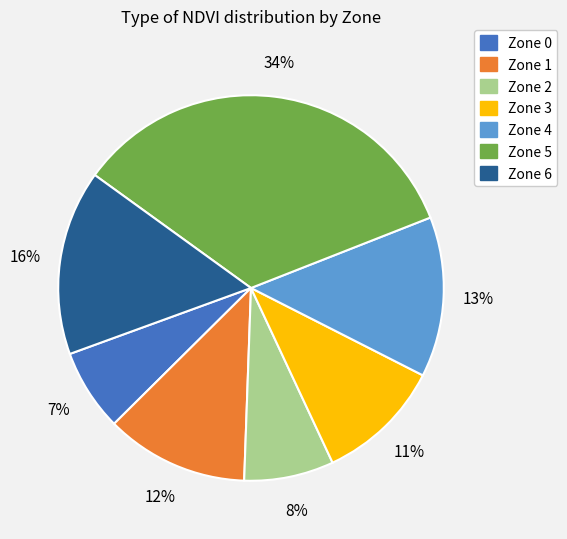

Which slice is the largest?

Zone 5